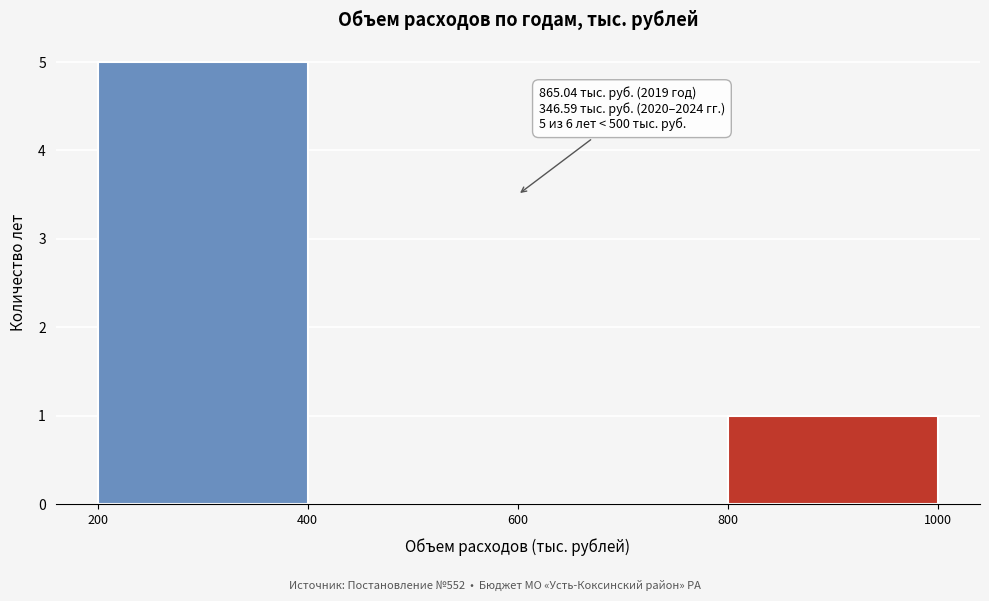

Over which range of the x-axis is the bar tallest?

200 to 400